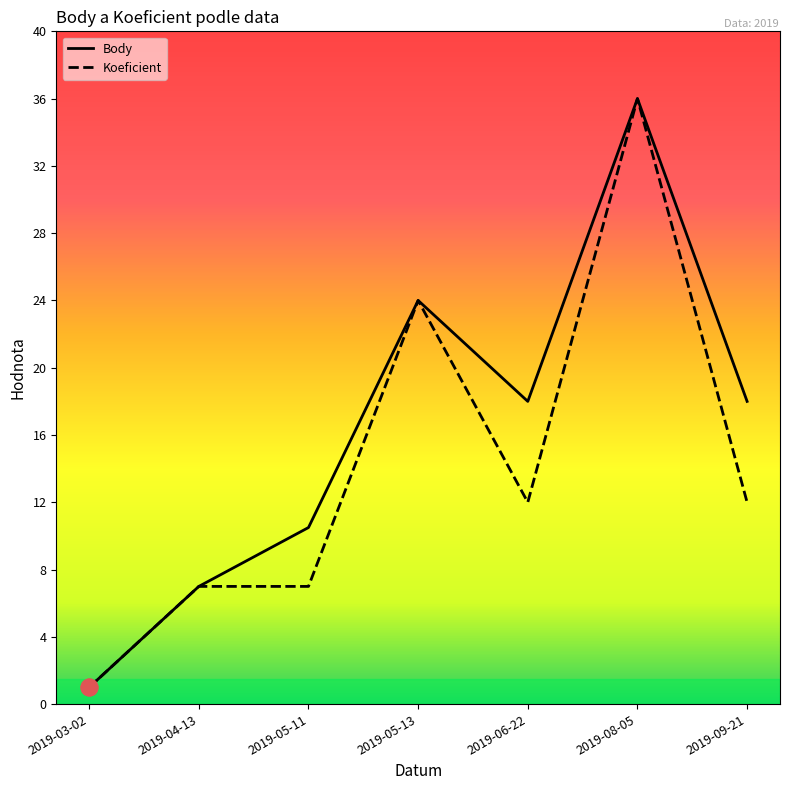

What is the total value across all series at 2019-03-02?

2.0